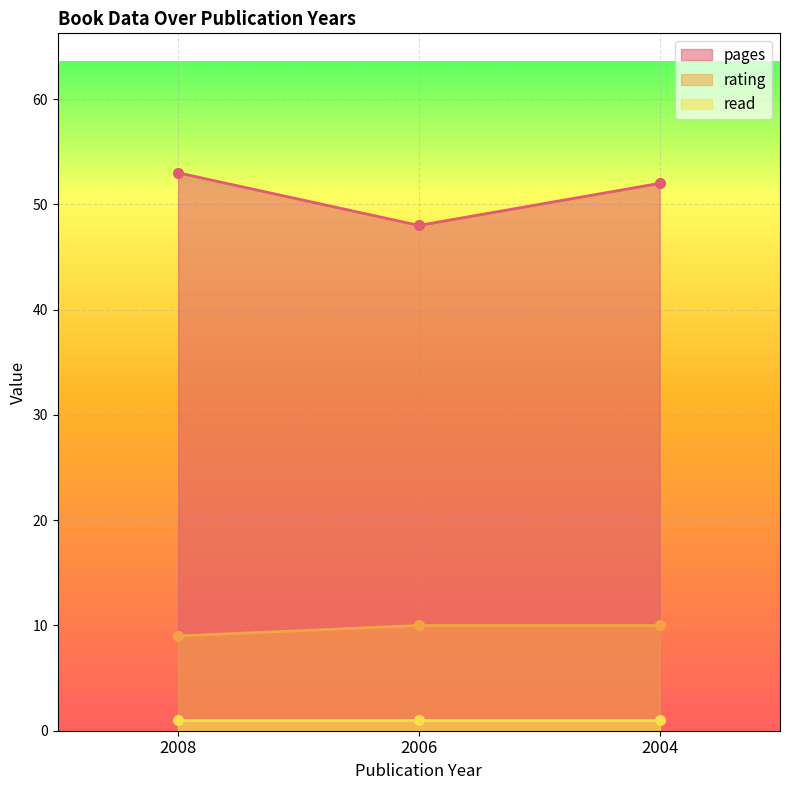

List the labels in order of rating value, smallest first.

2008, 2006, 2004